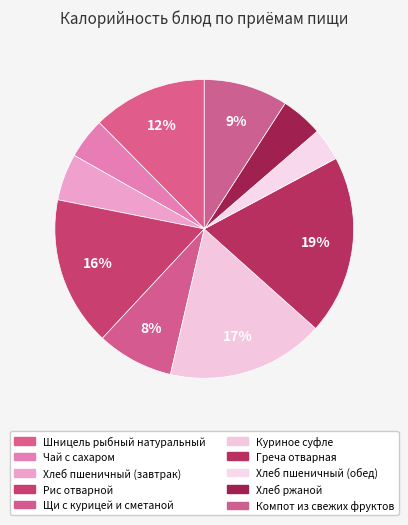

What percentage do Рис отварной and Шницель рыбный натуральный together represent?

28.6%